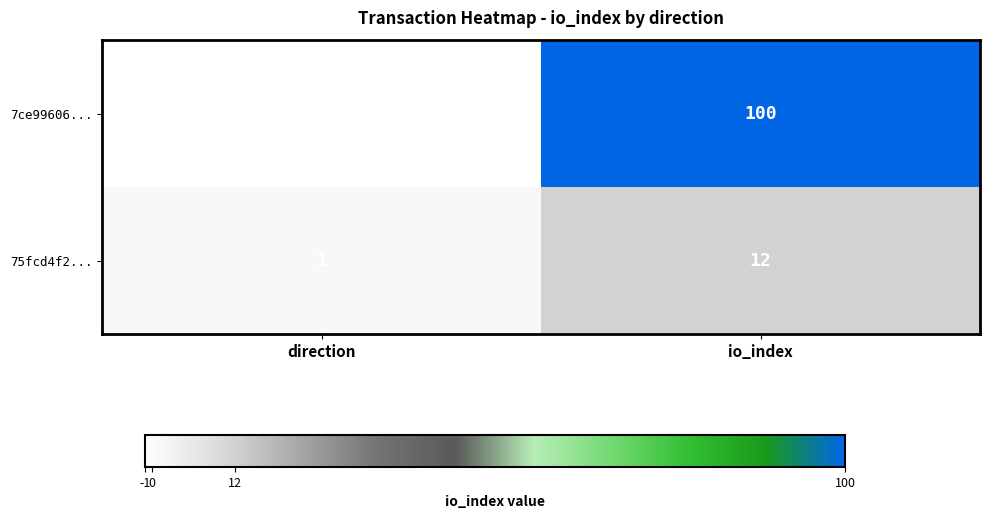

The value of 7ce99606... at io_index is 100. True or false?

True